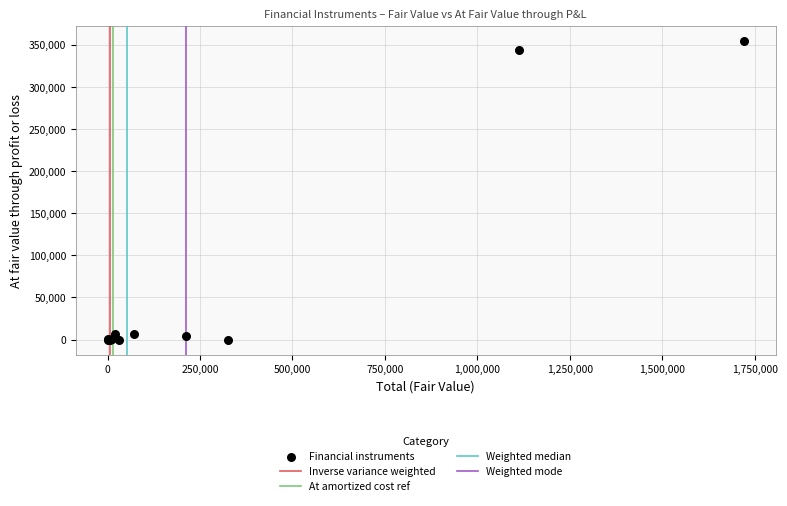

What Y value in the scatter plot is closest to 177466?

343515